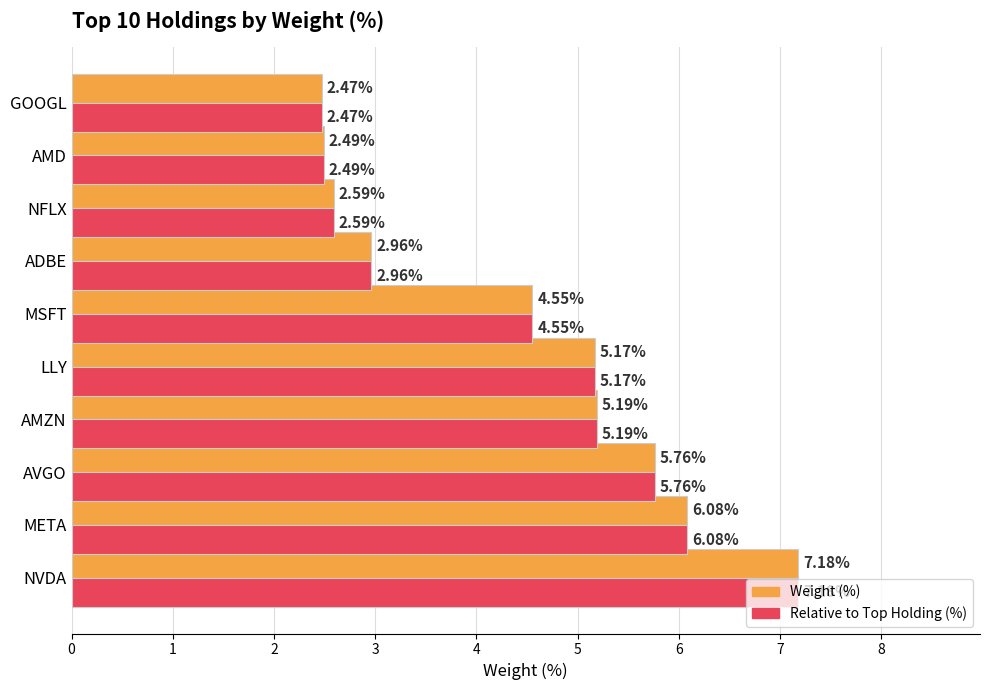

At which label is Relative to Top Holding (%) closest to 4?

MSFT